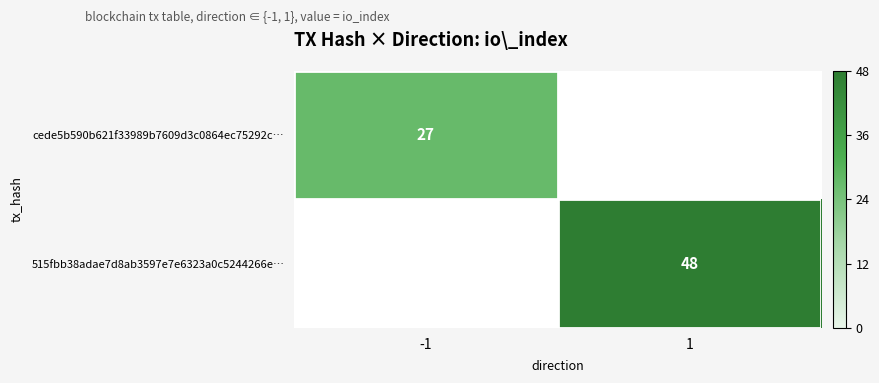

How many distinct data groups are displayed?

2